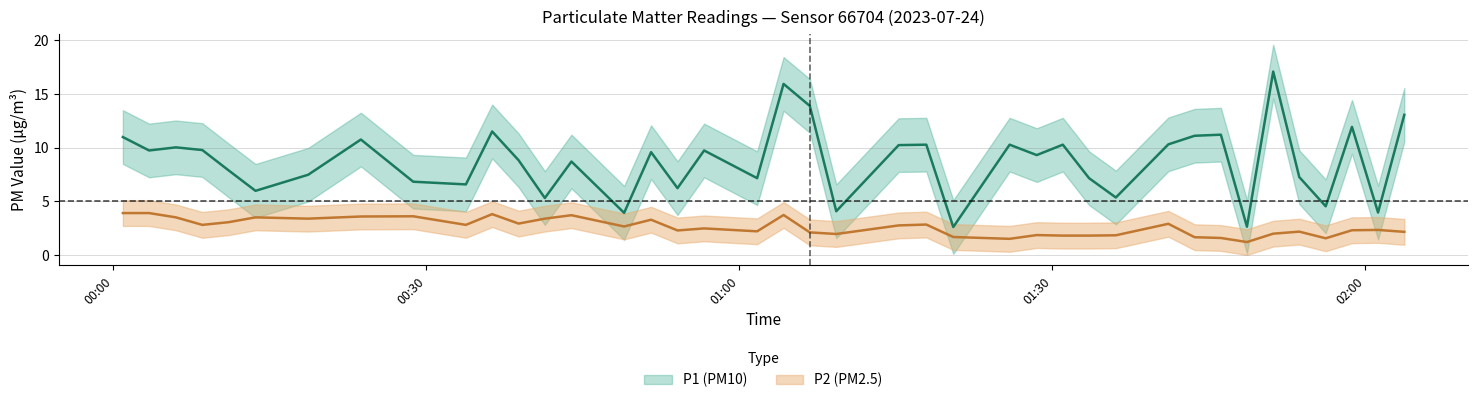

At which label does P2 first exceed 2?

00:00